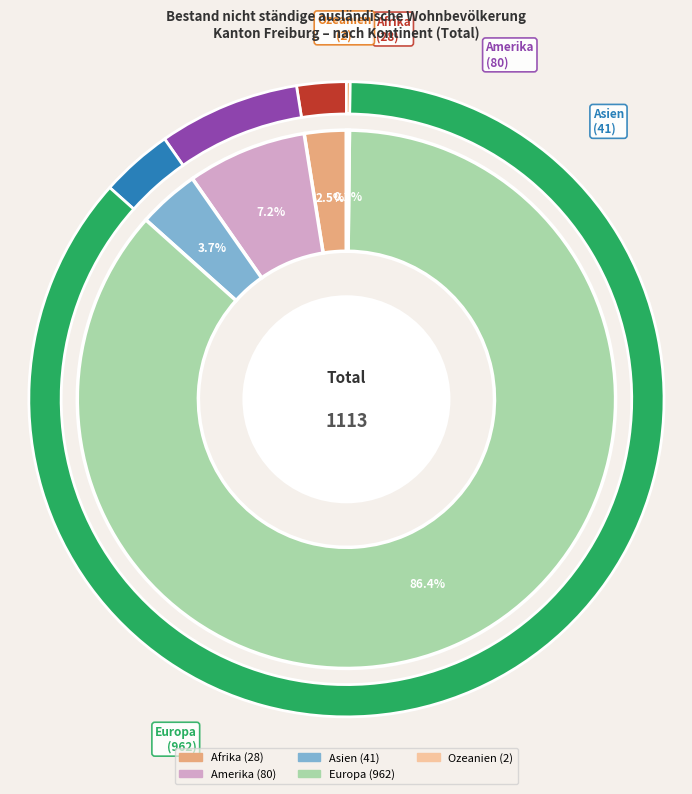

To the nearest percent, what is the difference between the Amerika and Ozeanien slice percentages?

7%